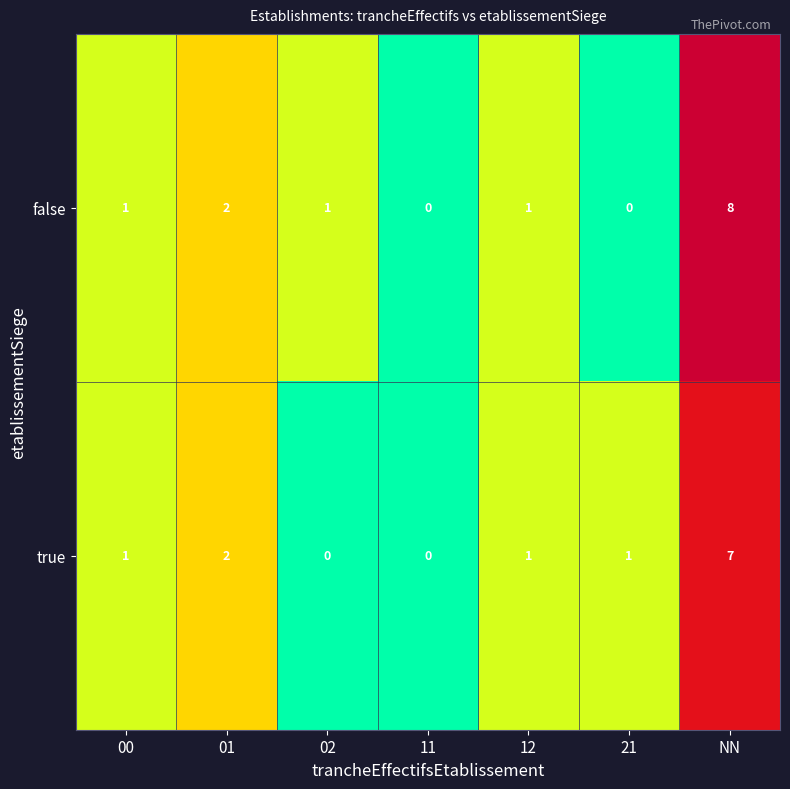

Rank the series by their maximum value, from lowest to highest.

true, false